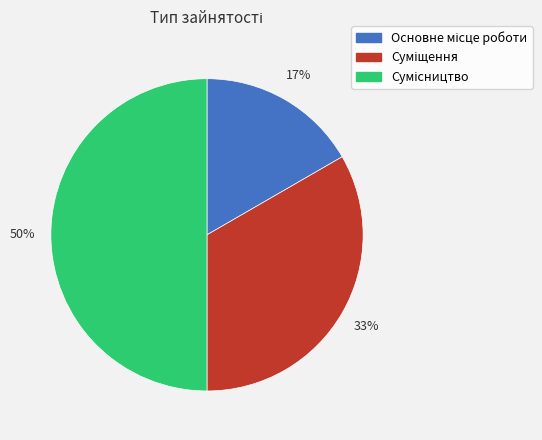

To the nearest percent, what is the difference between the largest and smallest slice percentages?

33%